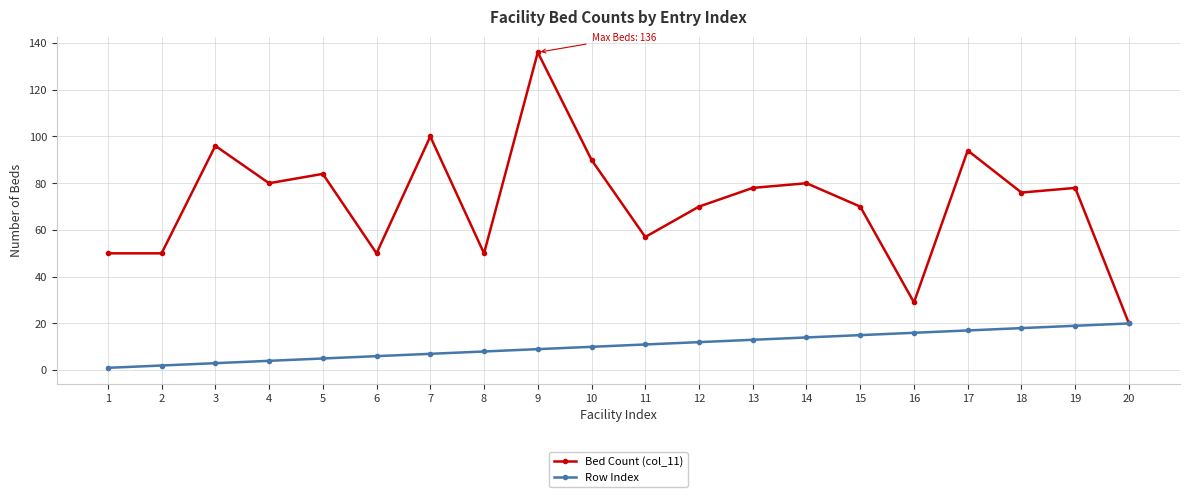

Is it true that Row Index equals 2 at 10?

False